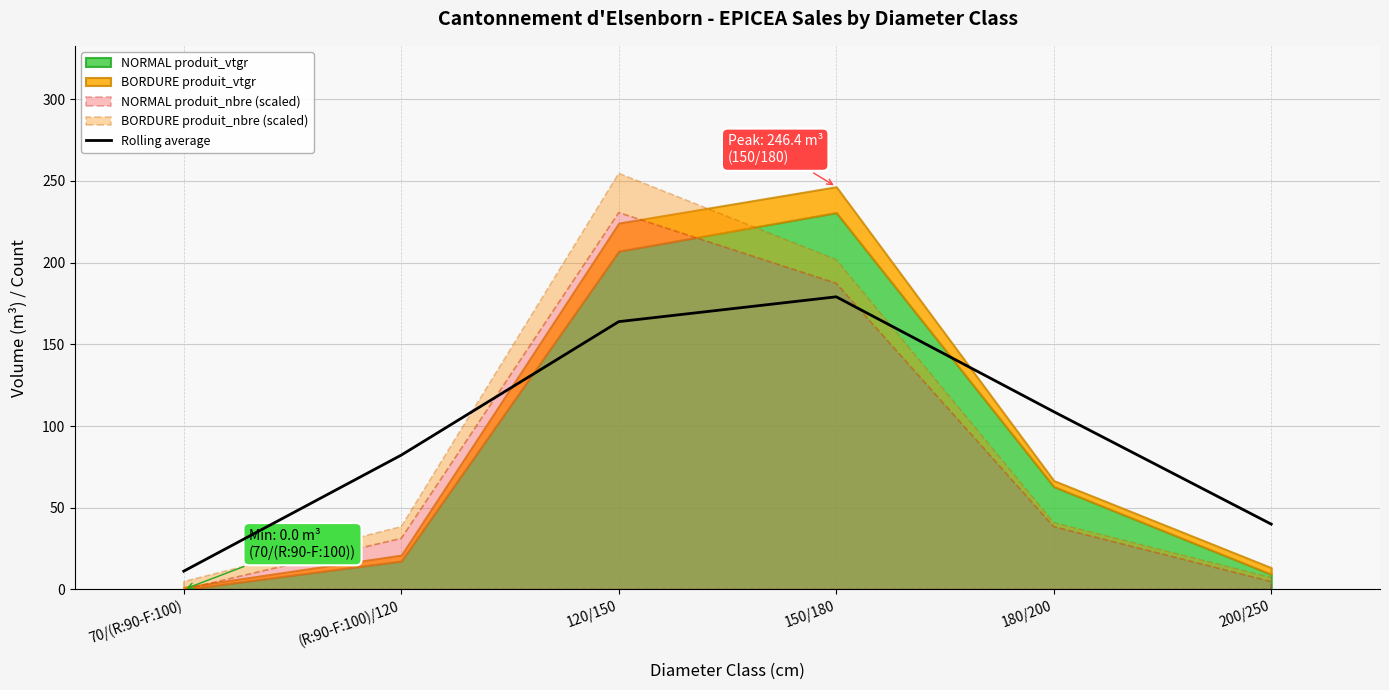

How many lines are shown in the chart?

1